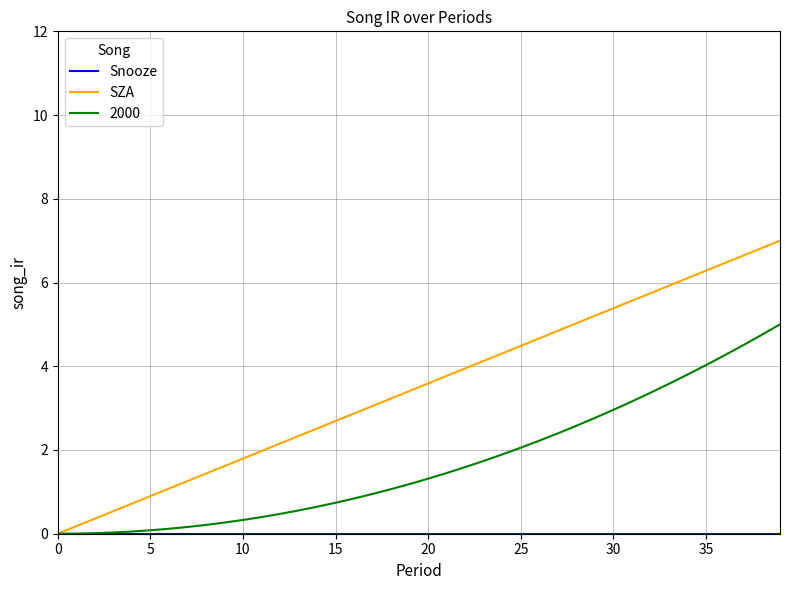

True or false: SZA has more than 0 points higher than both neighbors.

False